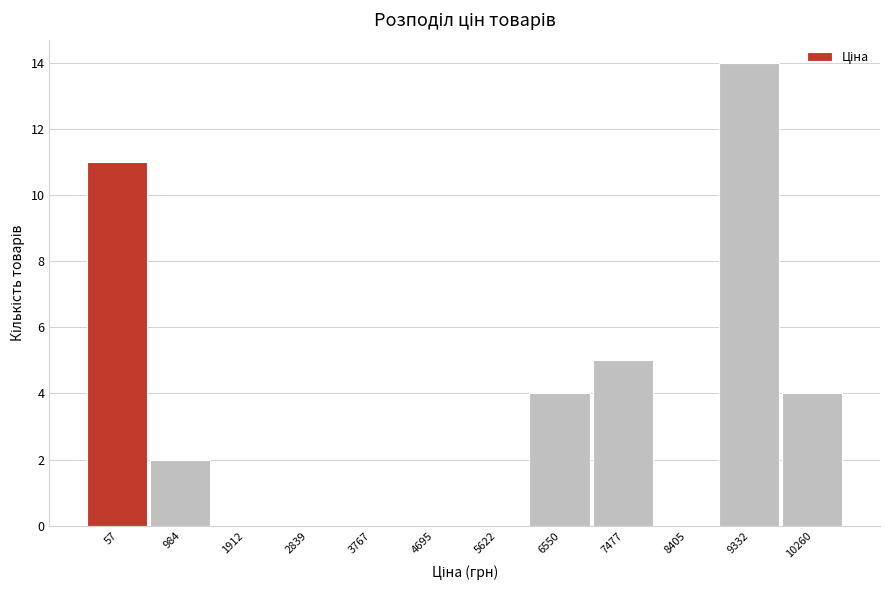

Reading left to right, what are all the values shown in this chart?

57=11	984=2	1912=0	2839=0	3767=0	4695=0	5622=0	6550=4	7477=5	8405=0	9332=14	10260=4